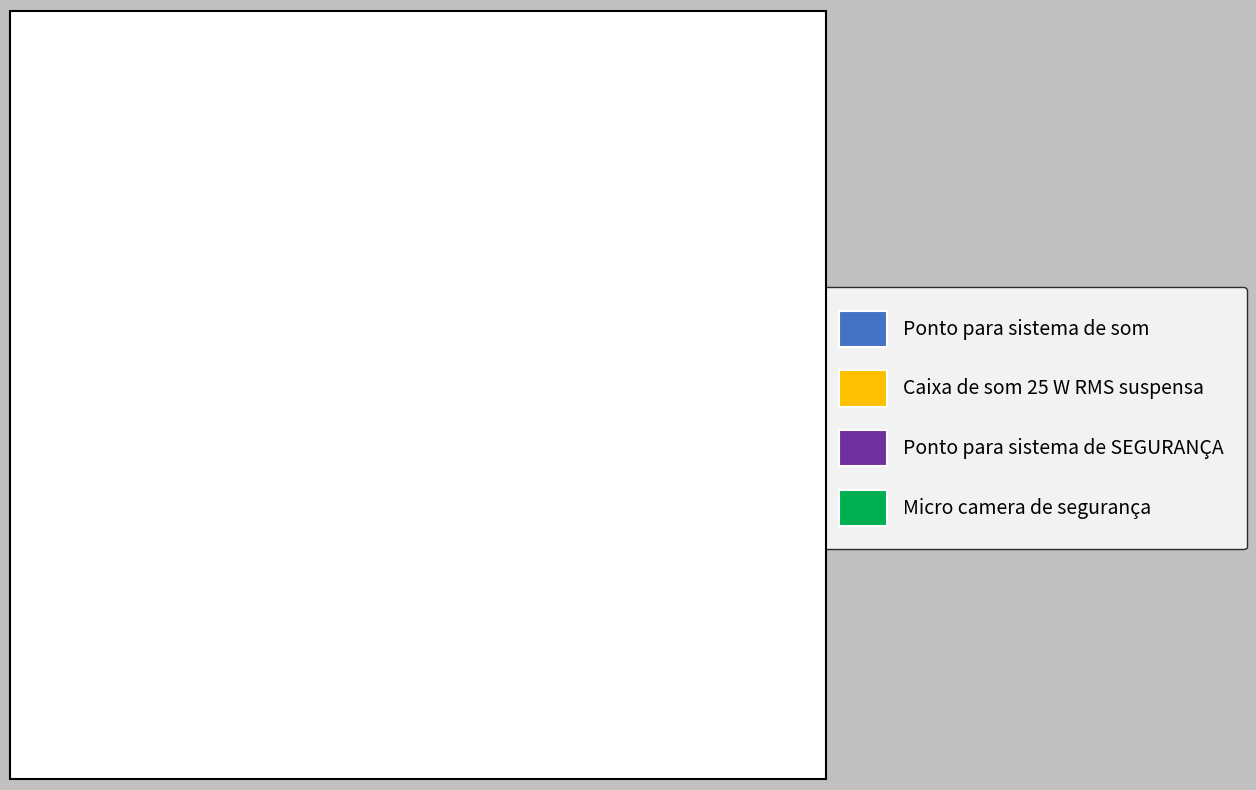

Is there a majority slice in this chart?

No